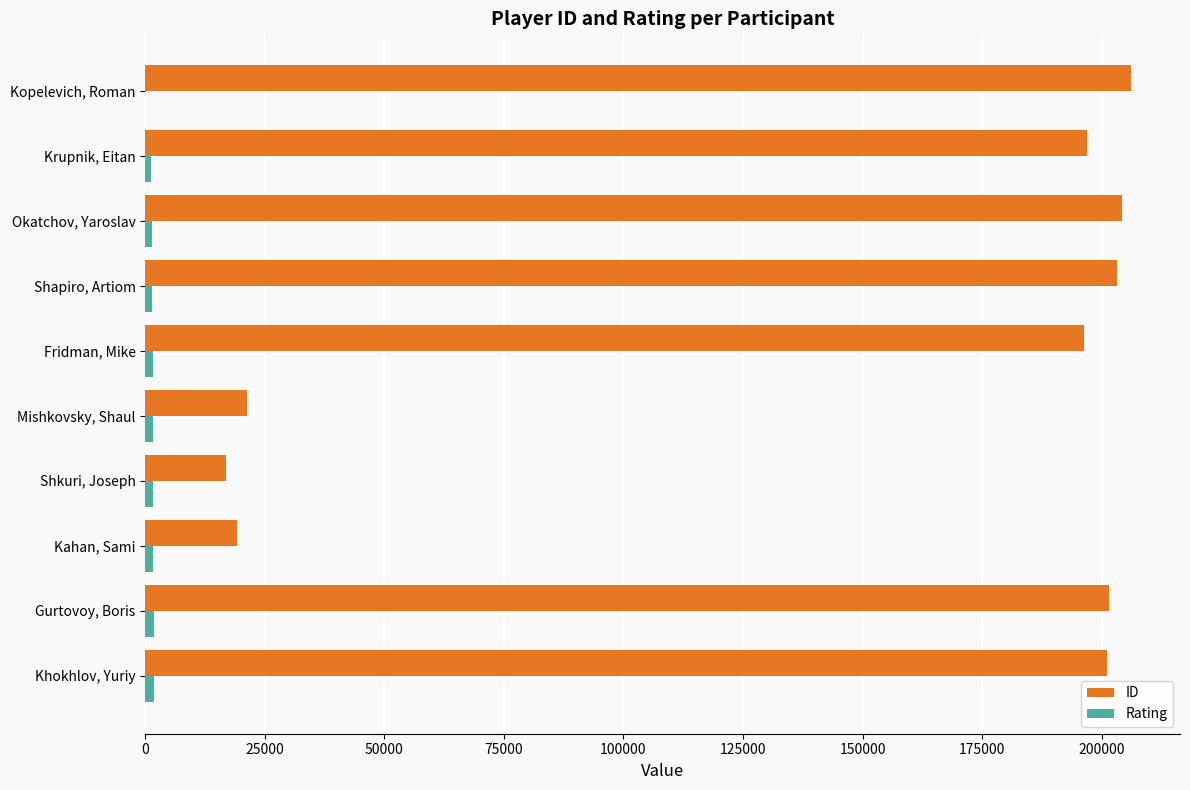

What is the average value of the ID series?

146686